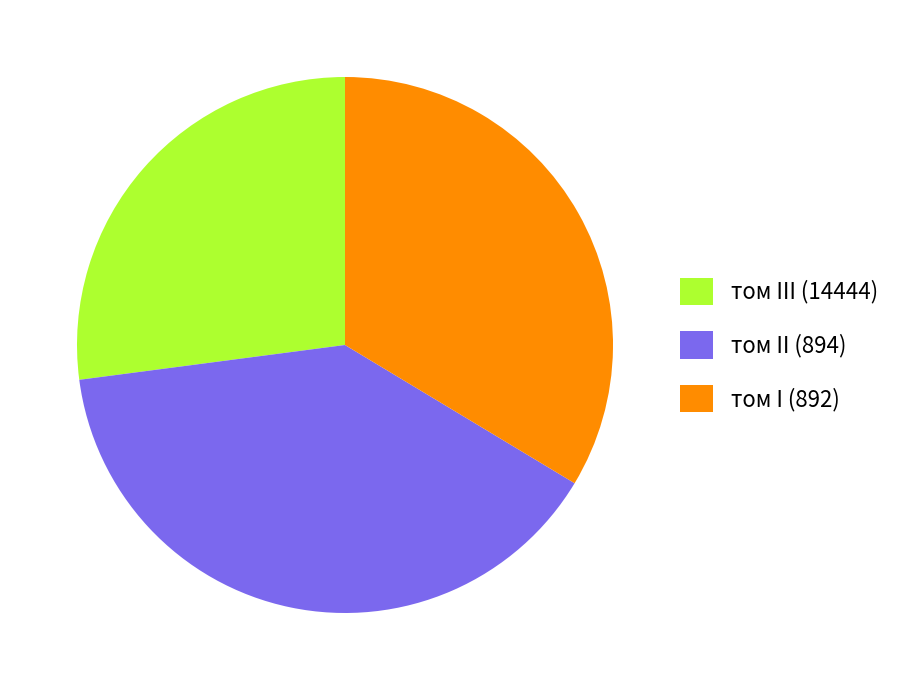

Do том II (894) and том III (14444) together represent more than half of the pie?

Yes